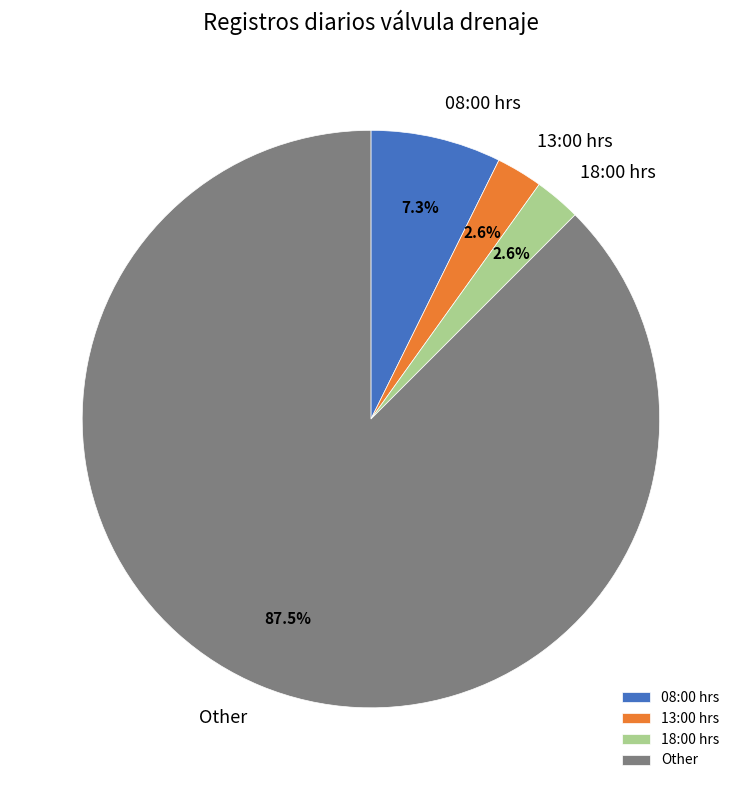

What is the majority slice?

Other